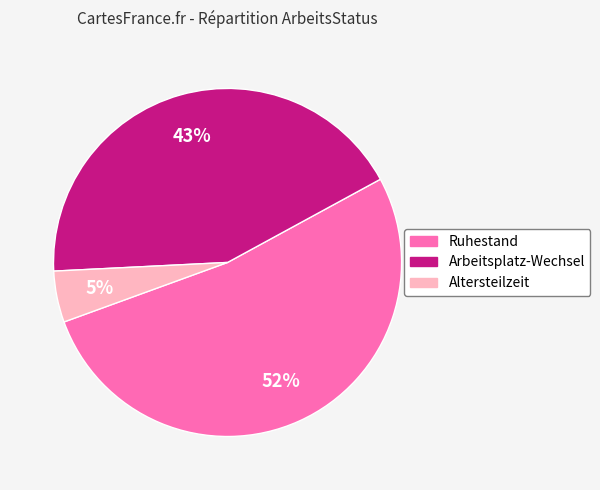

Count the number of slices in the pie.

3